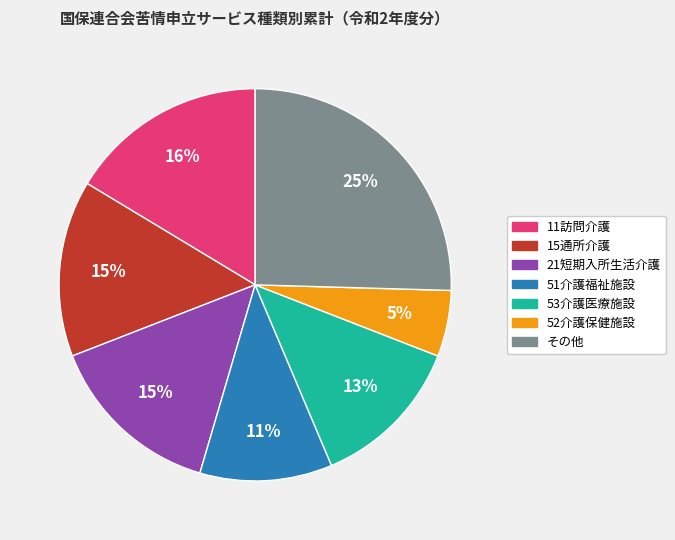

The 15通所介護 slice represents 23% of the pie. True or false?

False